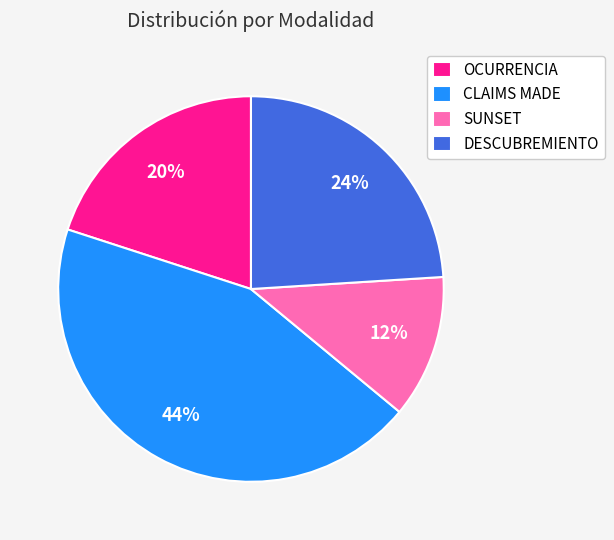

Is it true that CLAIMS MADE is 44% of the pie?

True